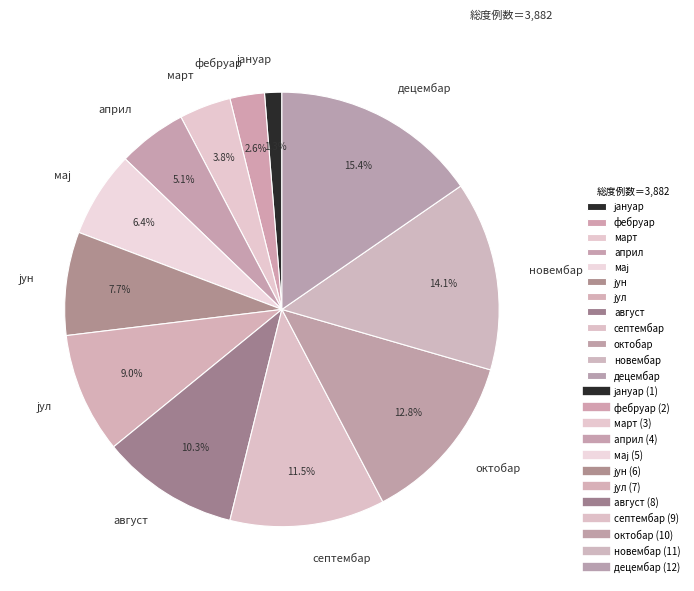

Is there a majority slice in this chart?

No